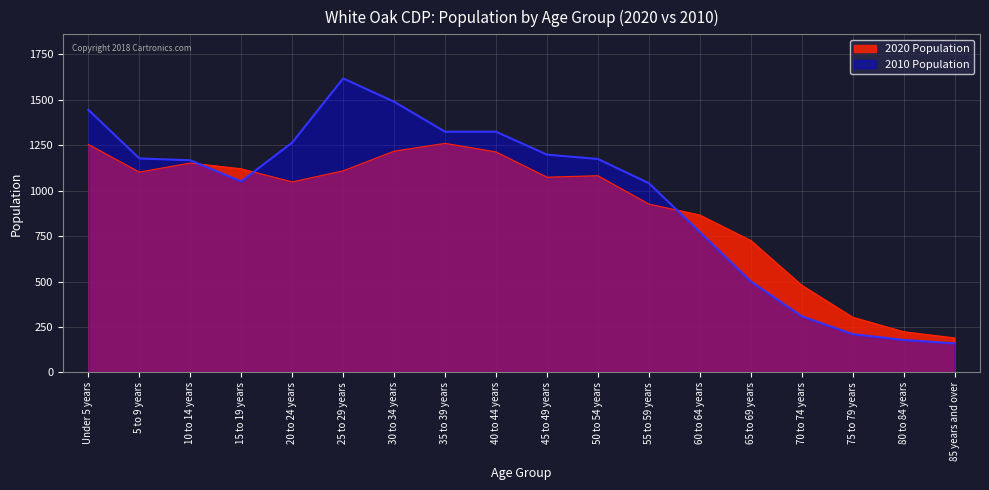

What position from the left is 40 to 44 years?

9